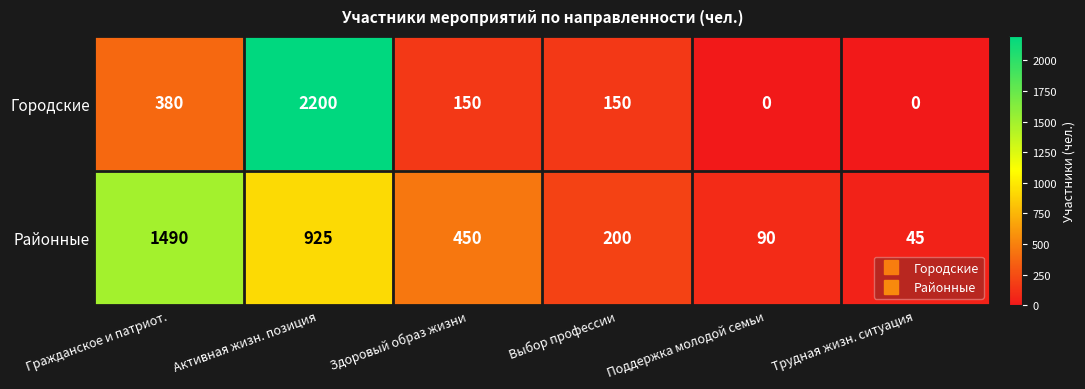

What is the spread (max minus min) of values at Здоровый образ жизни?

300